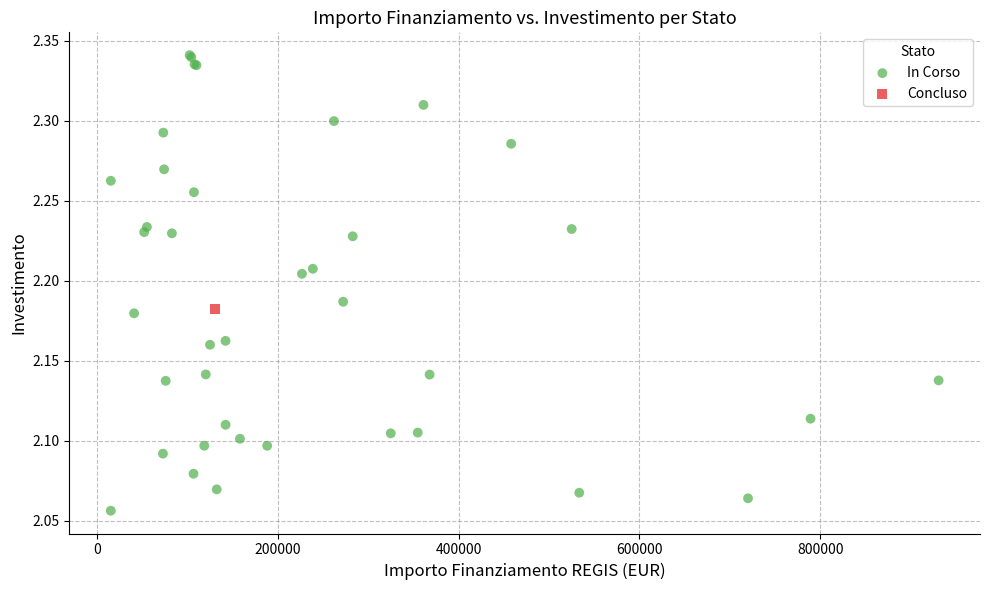

What are all the series names shown in the legend?

In Corso, Concluso